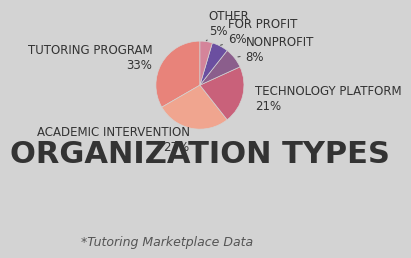

Does any single category account for the majority?

No